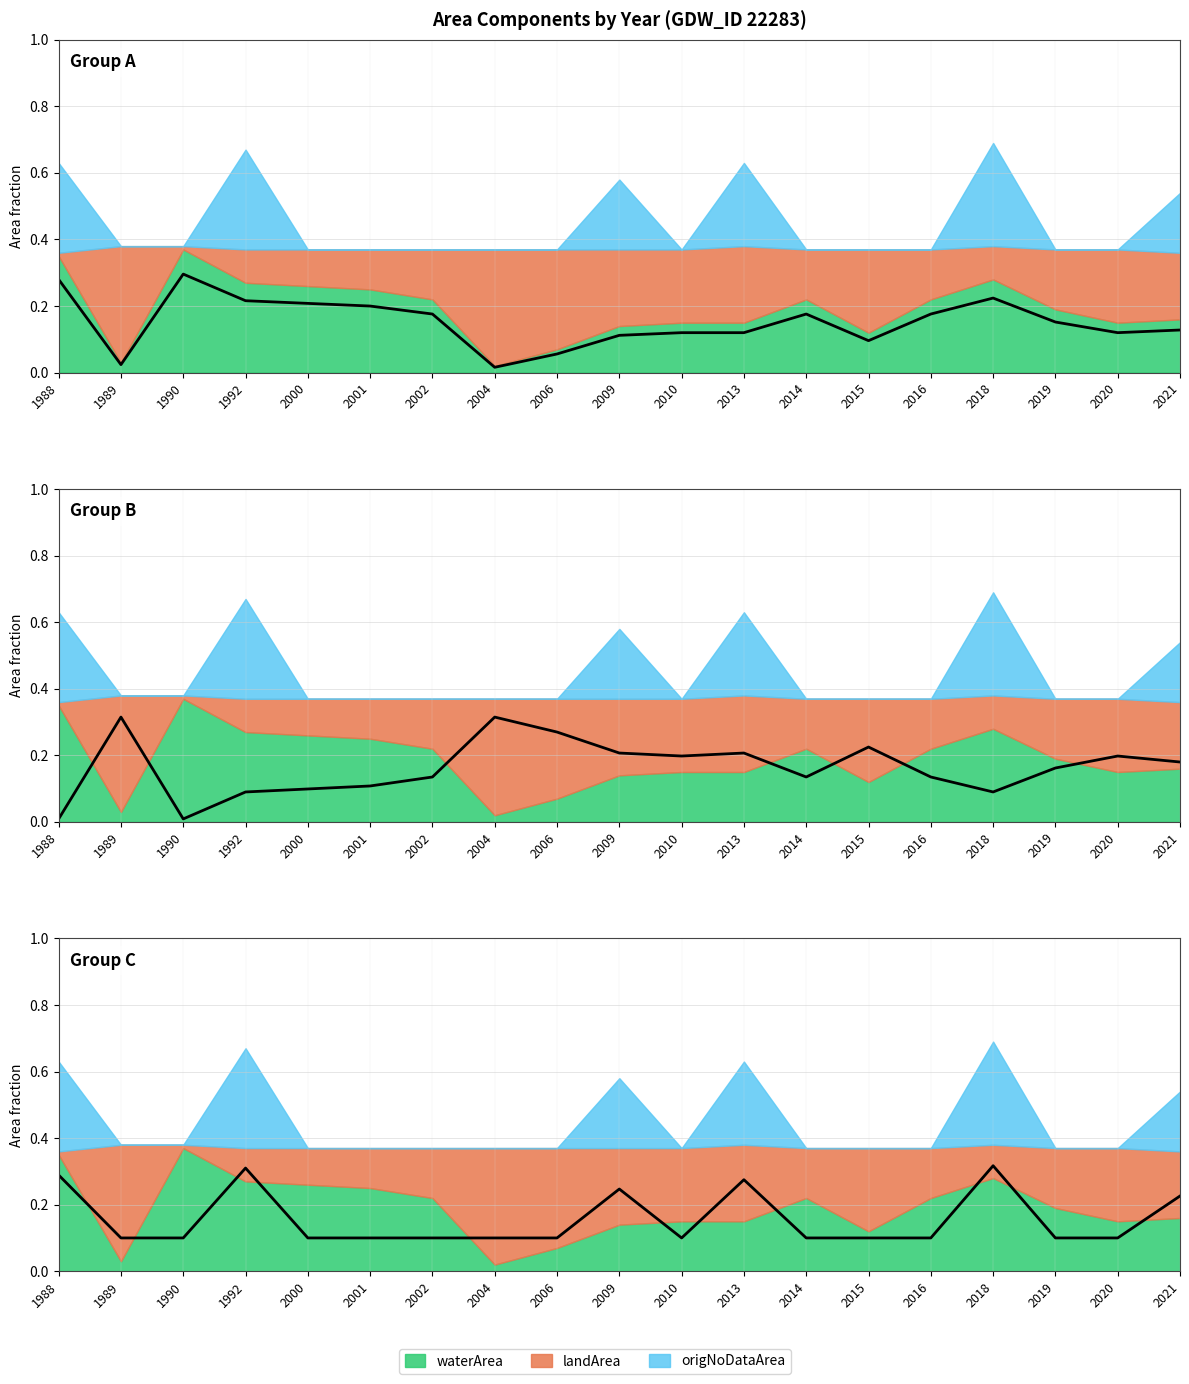

Which series has the largest total across all categories?

landArea